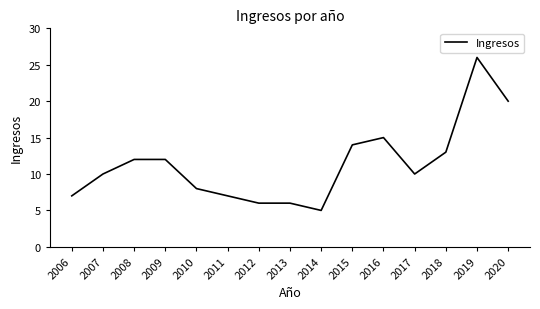

What is the change in value from 2014 to 2020?

+15